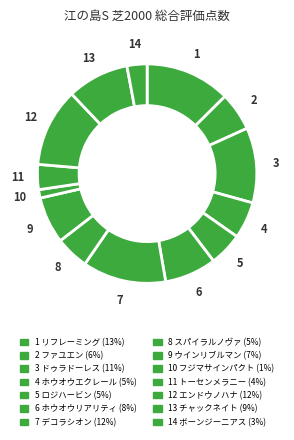

True or false: 3 accounts for 11% of the total.

True